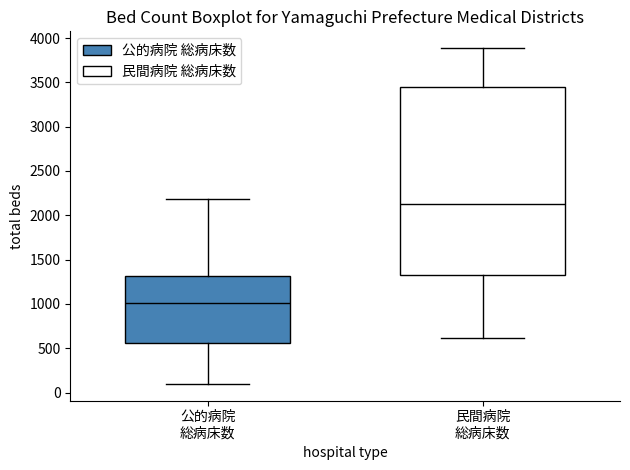

Where does the lower whisker of the box for 民間病院 総病床数 end on the y-axis? The values are not printed on the chart, so give them approximately, as read against the axis.

600